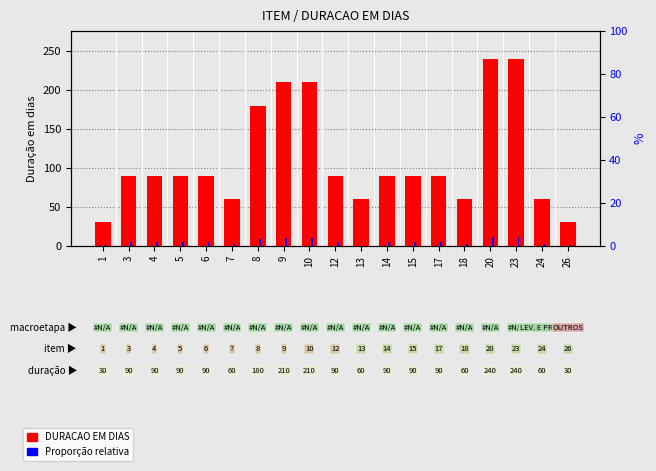

List the series in order of their overall mean, lowest first.

Proporção relativa, DURACAO EM DIAS